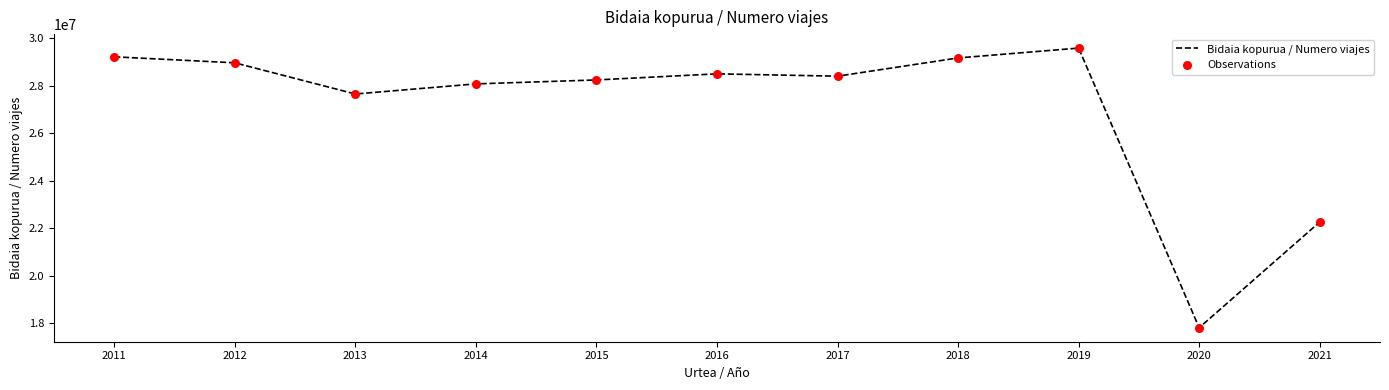

Between 2021 and 2016, which is larger?

2016